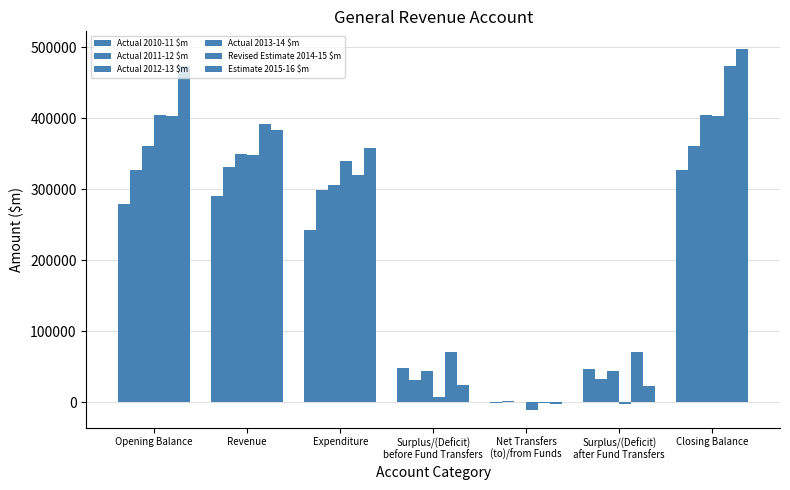

Count the number of data series in this chart.

6